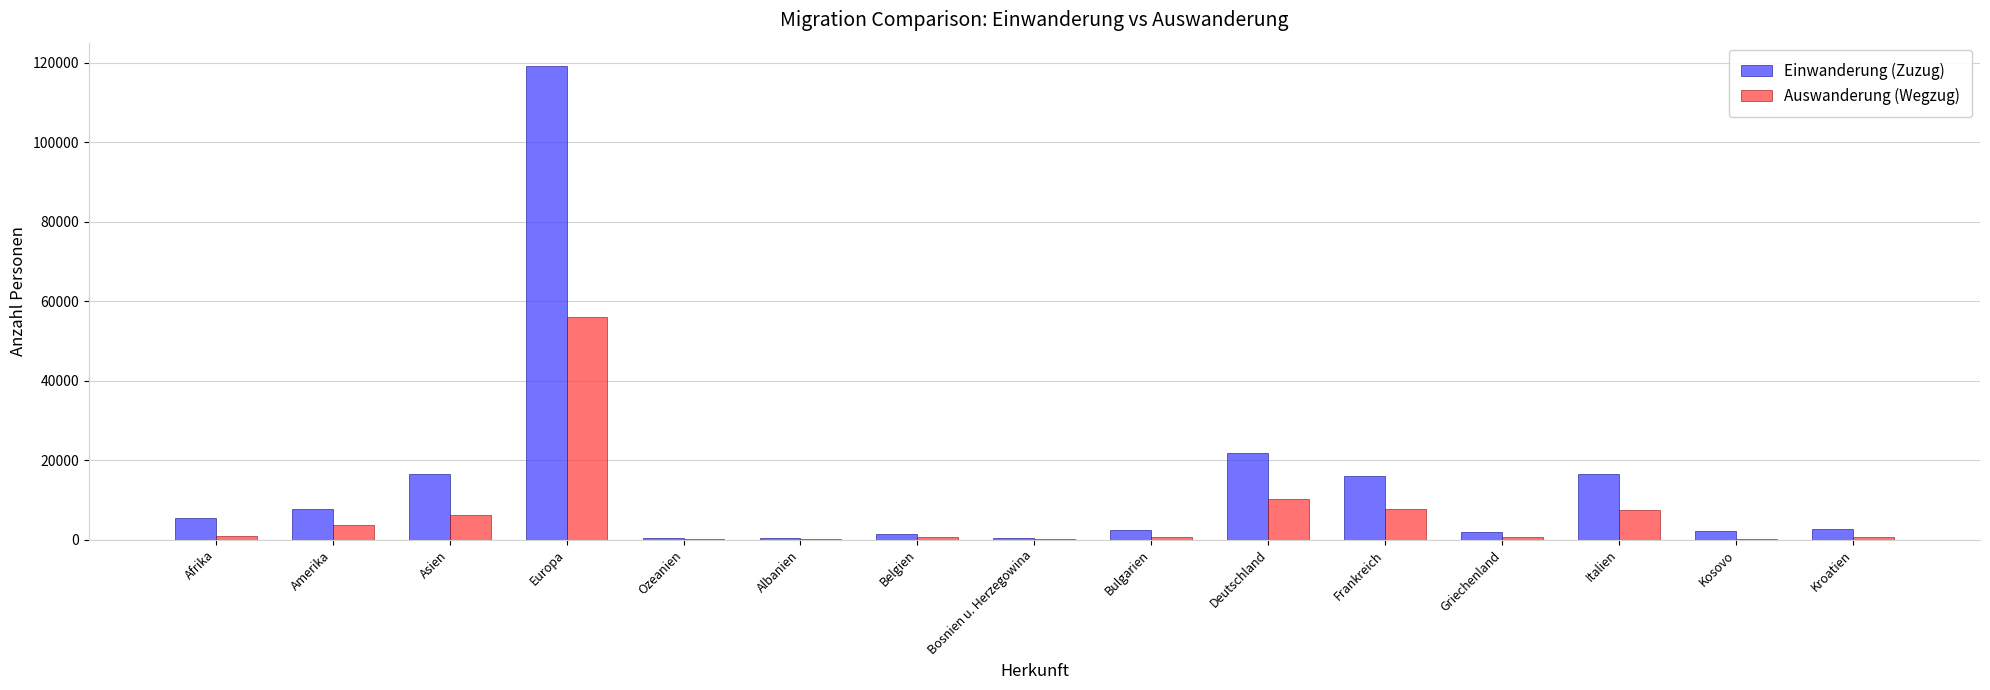

How many distinct data groups are displayed?

2